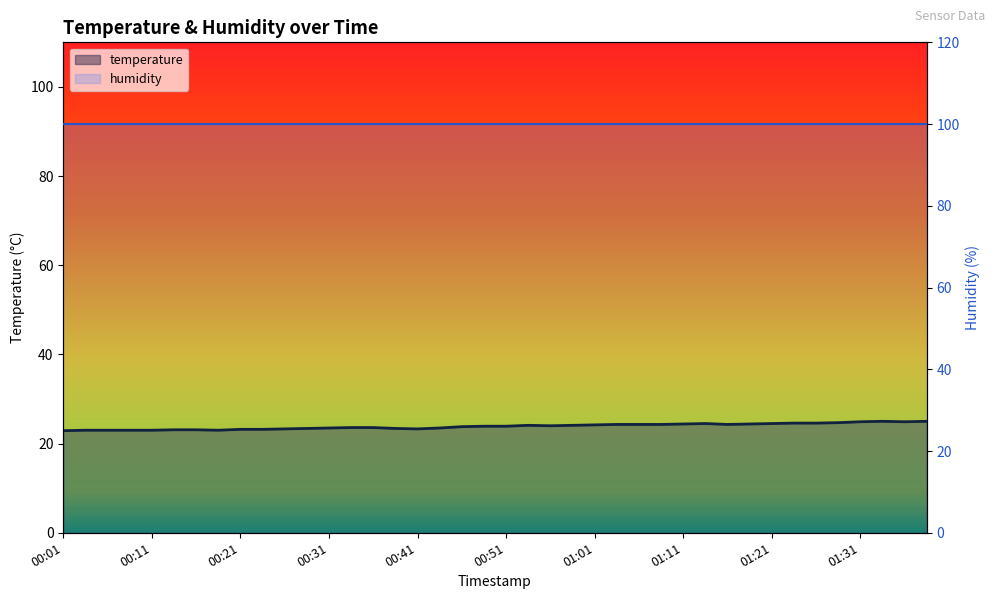

At which label does temperature reach its minimum?

00:01